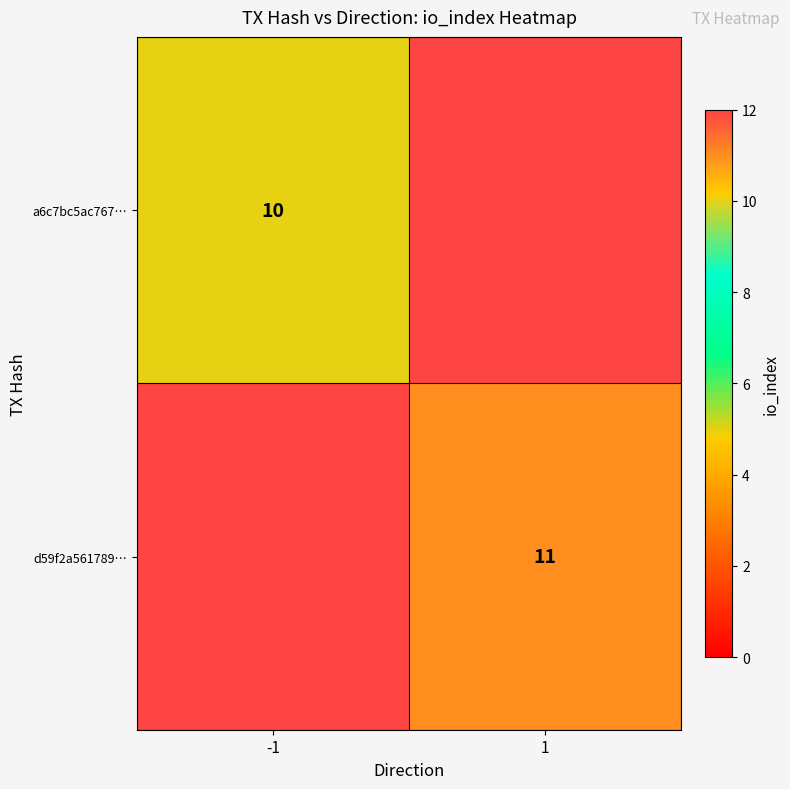

What is the maximum value shown in the chart?

11.0